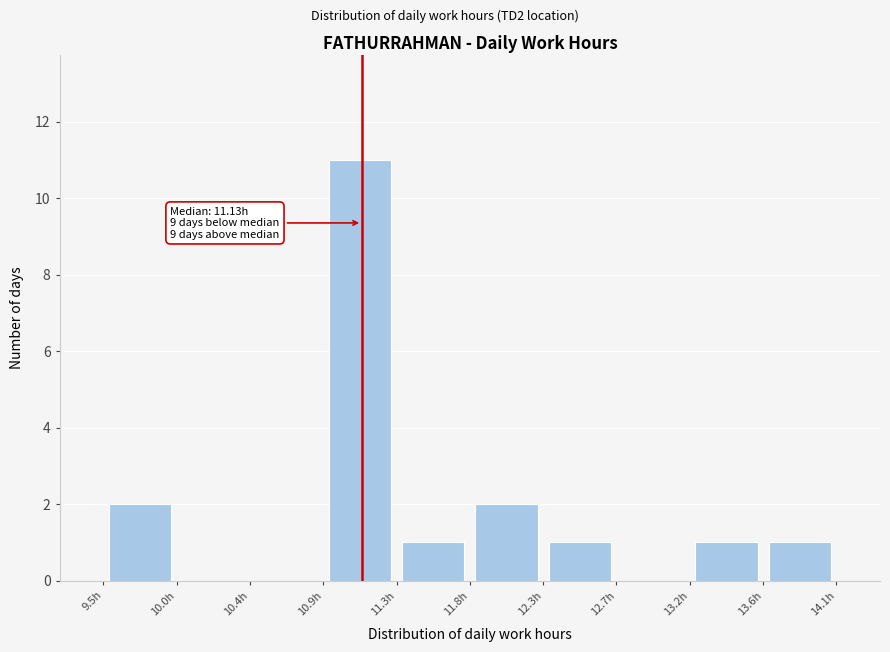

Which range on the x-axis has the tallest bar?

10.90 to 11.35